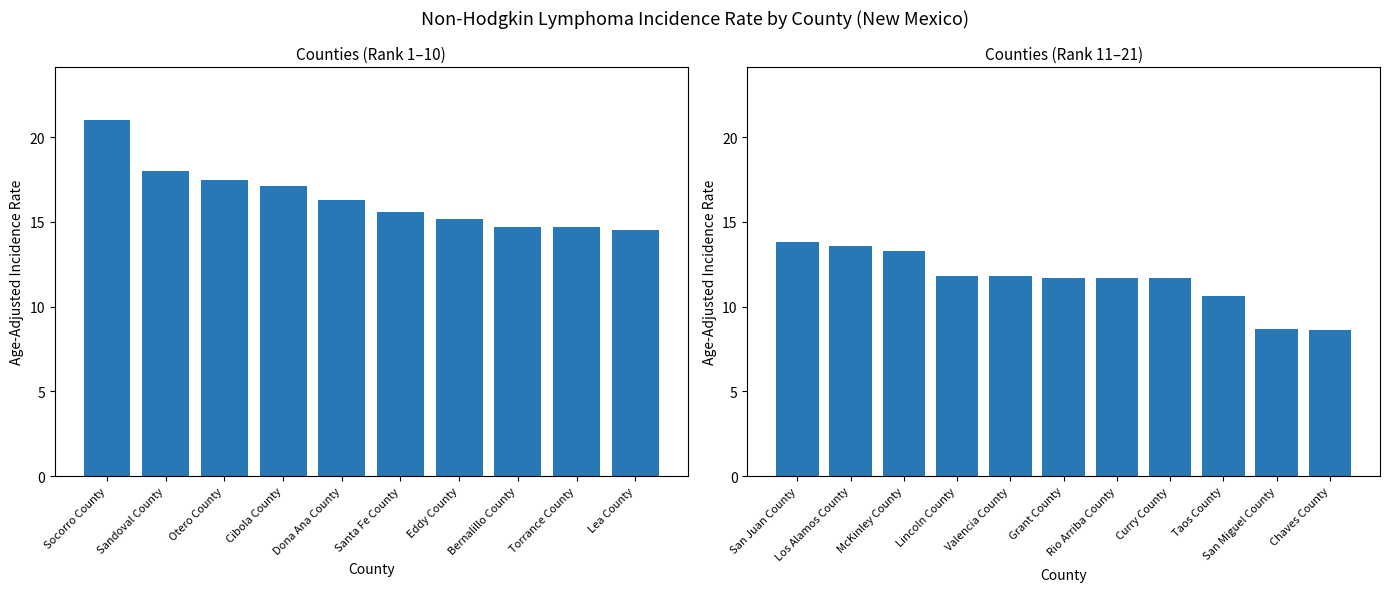

What is the change in value from McKinley County to Taos County?

-2.7